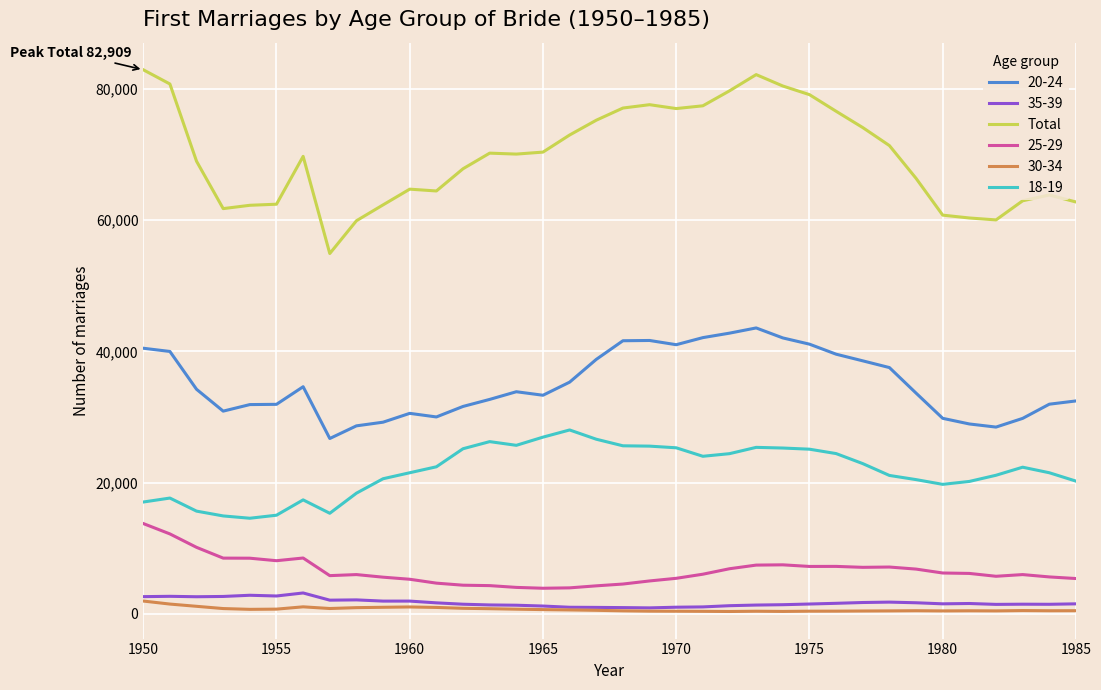

True or false: 25-29 and 18-19 cross at least once.

False